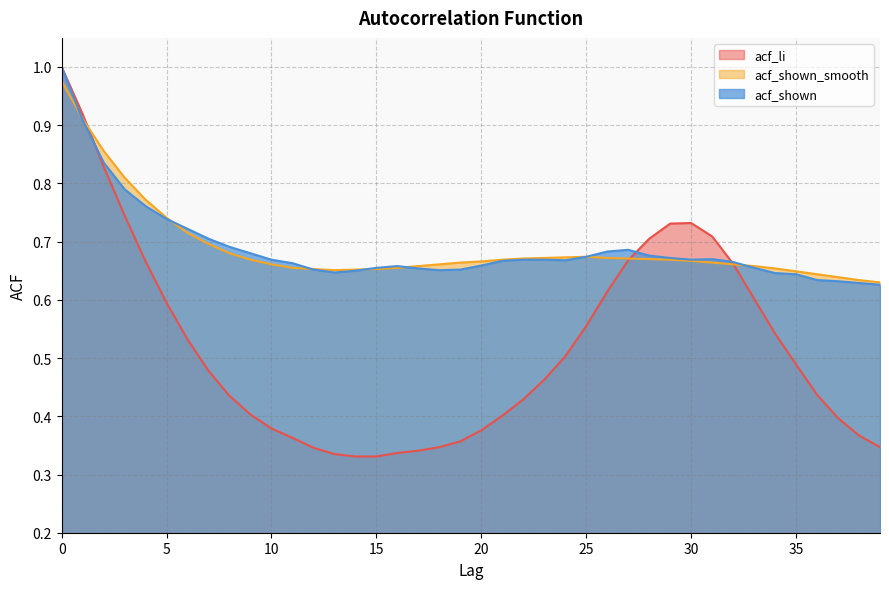

How many acf_shown values are between 0 and 1?

40